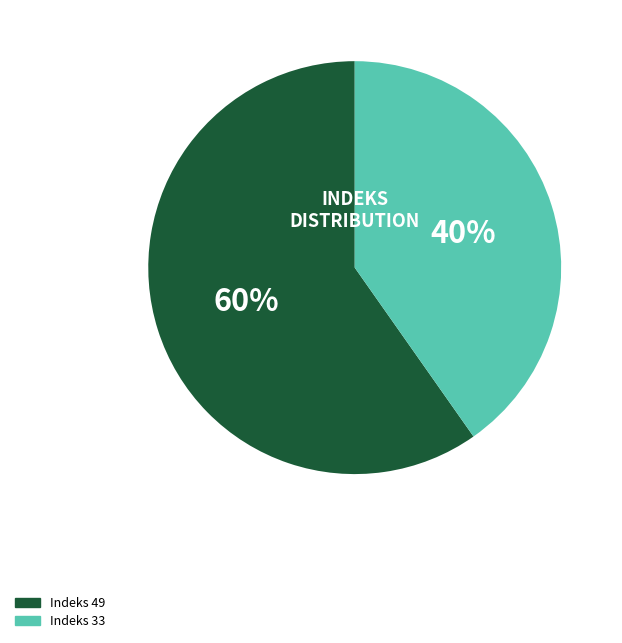

Count the number of slices in the pie.

2